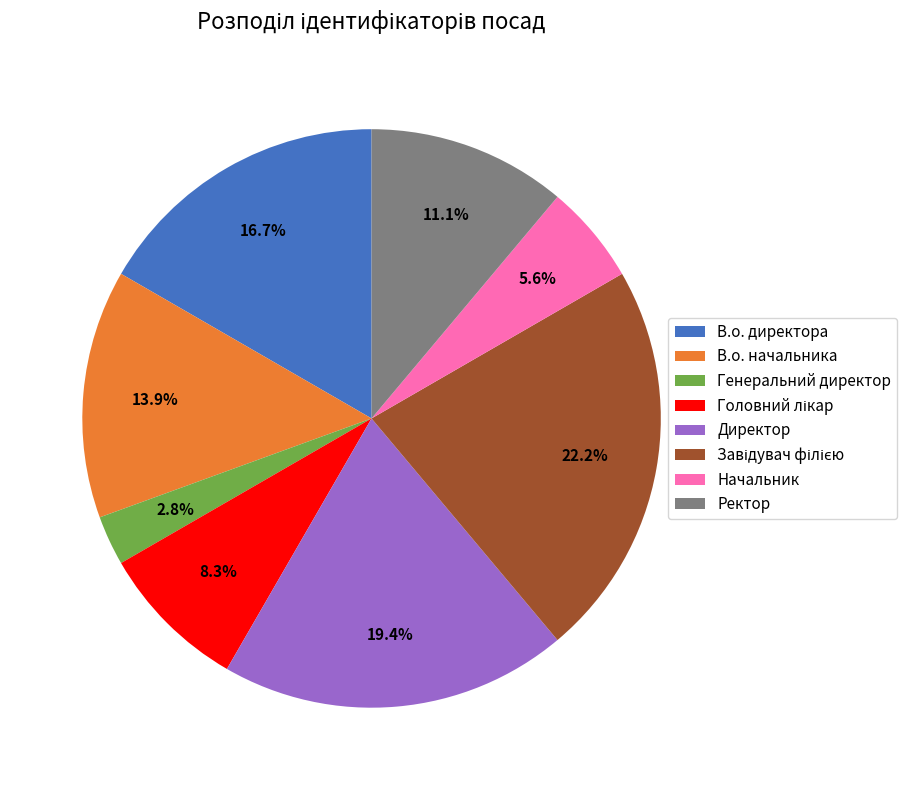

What is the total percentage of Ректор and В.о. директора?

27.8%